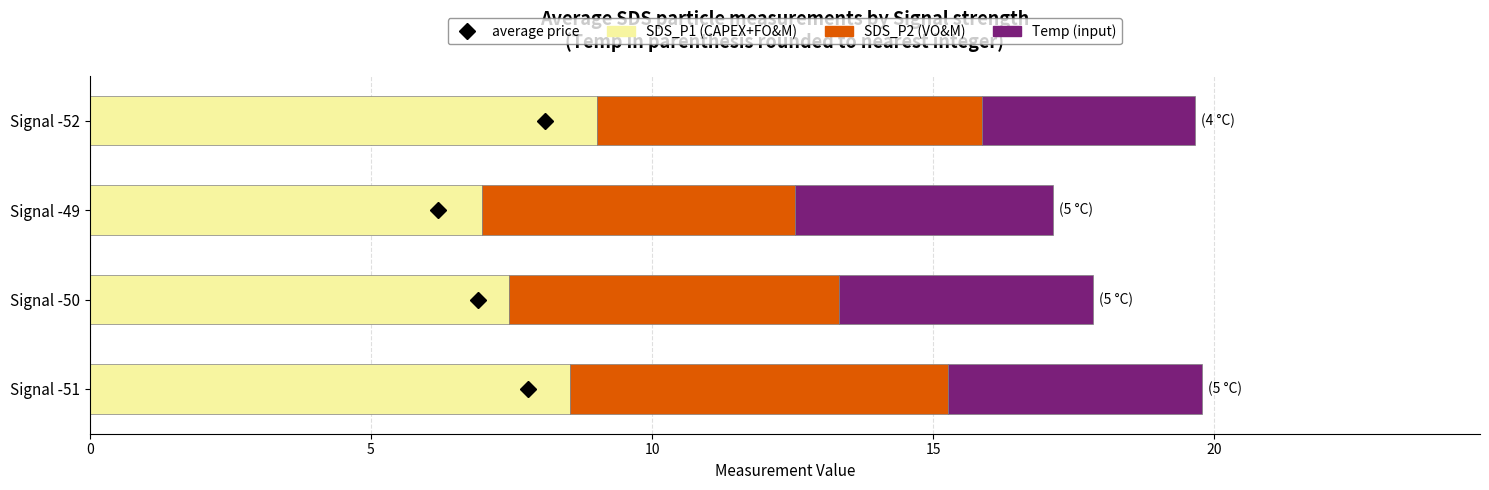

What is the minimum value for SDS_P1 (CAPEX+FO&M)?

7.0